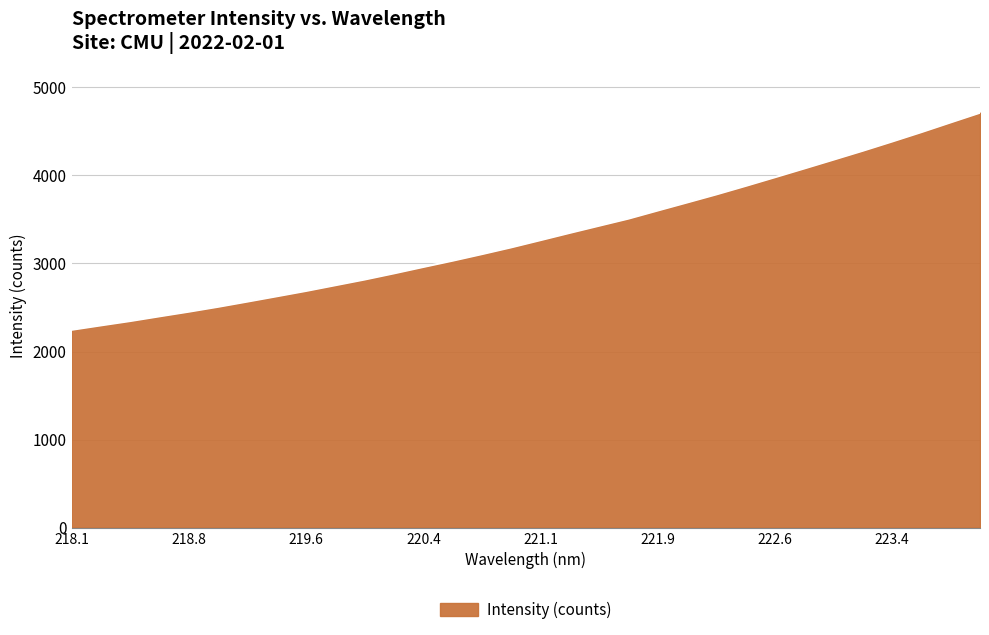

What is the maximum value shown in the chart?

4712.9